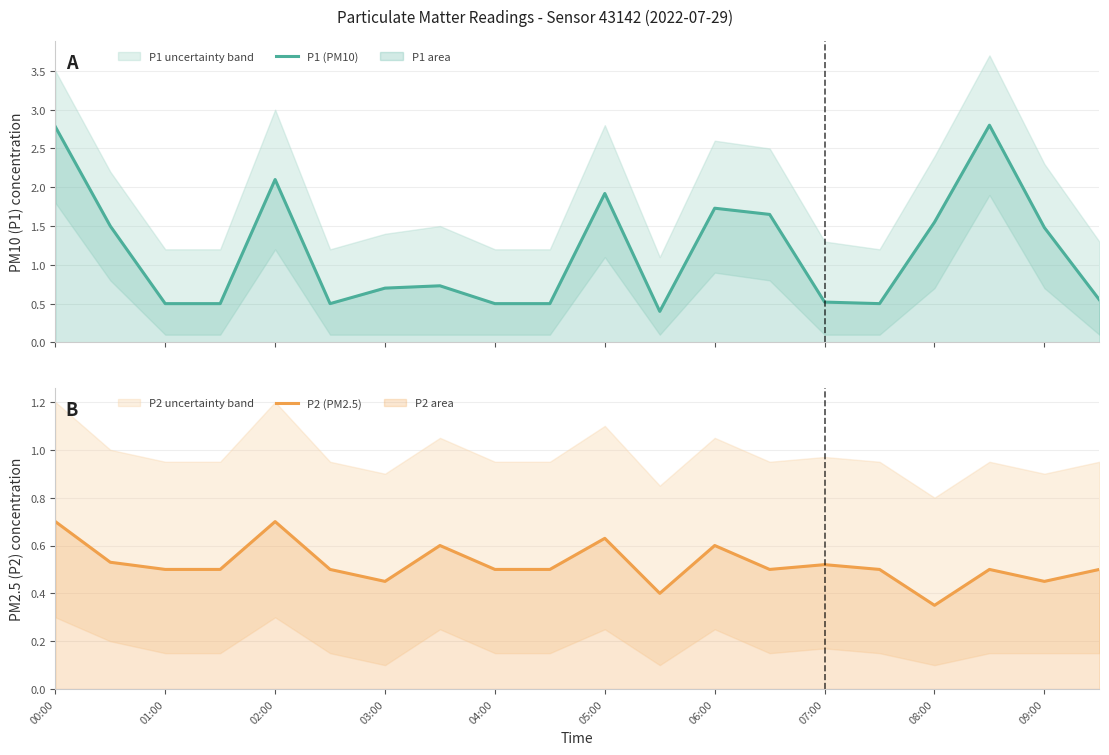

Is it true that P2 (PM2.5) equals 0.9 at 01:00?

False